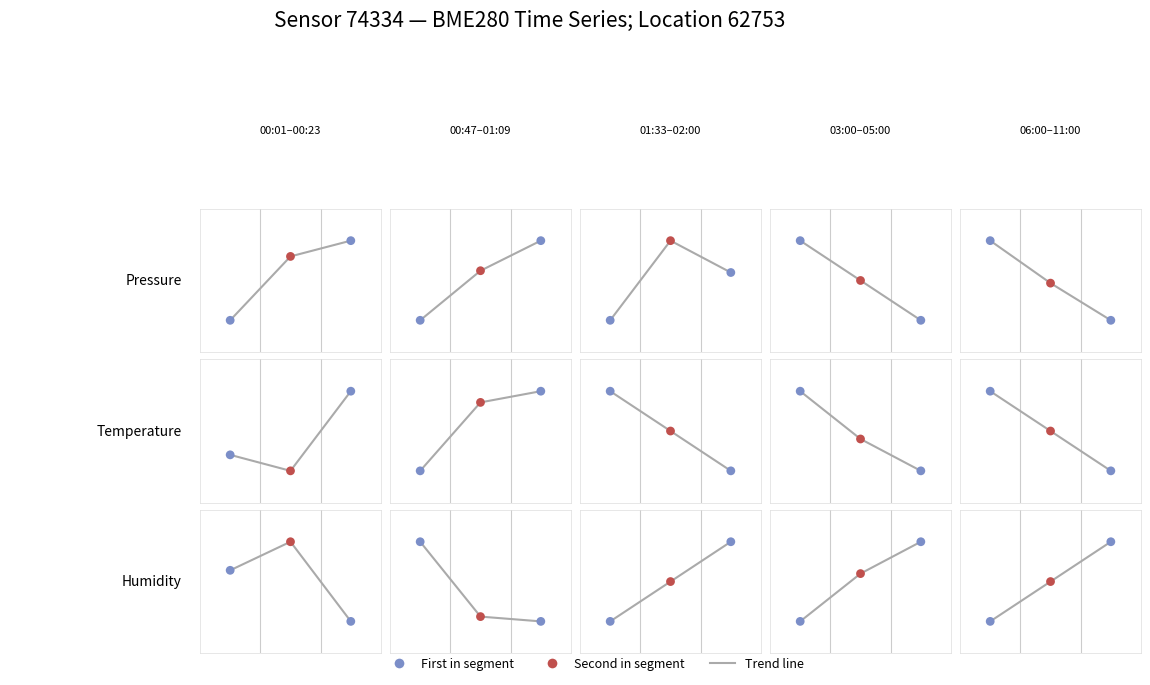

Is the value of temperature at 0.25 greater than the value of pressure at 0.50?

No